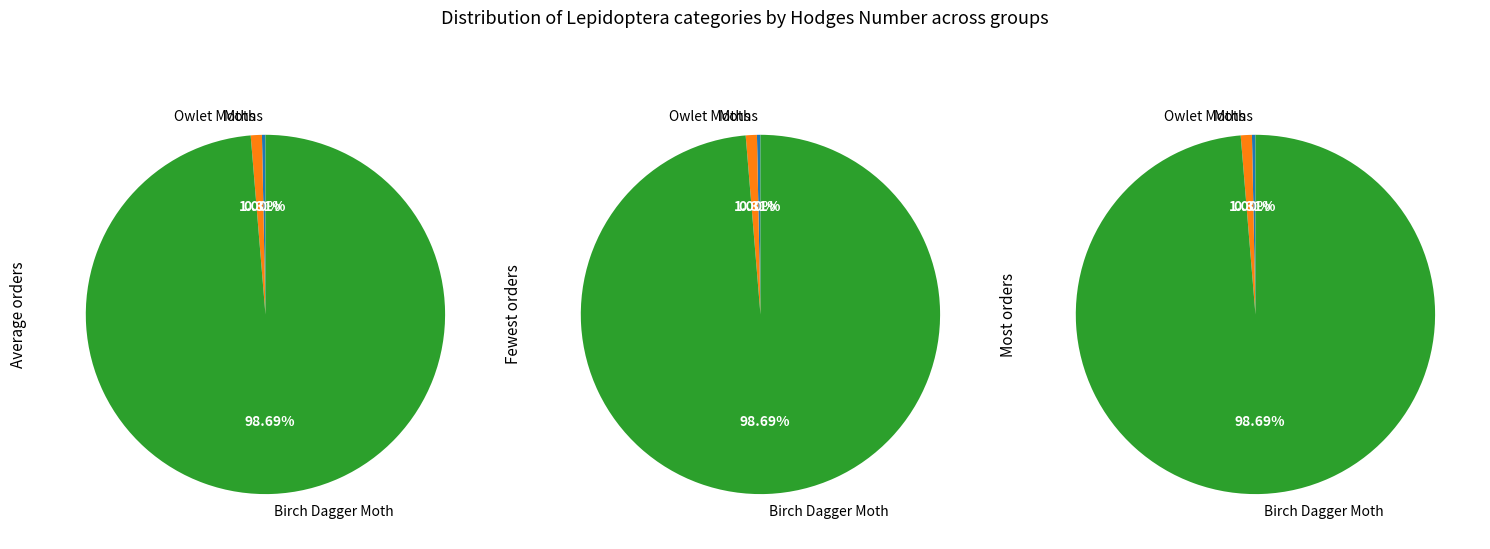

Do Birch Dagger Moth and Moths together represent more than half of the pie?

Yes